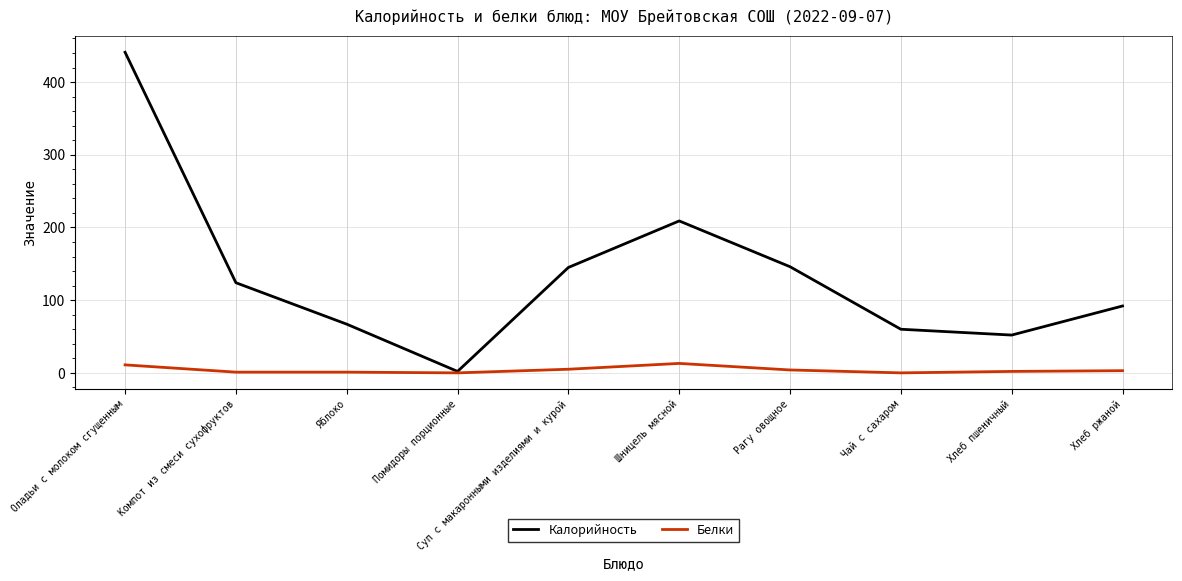

Is the value of Калорийность at Помидоры порционные greater than the value of Белки at Шницель мясной?

No